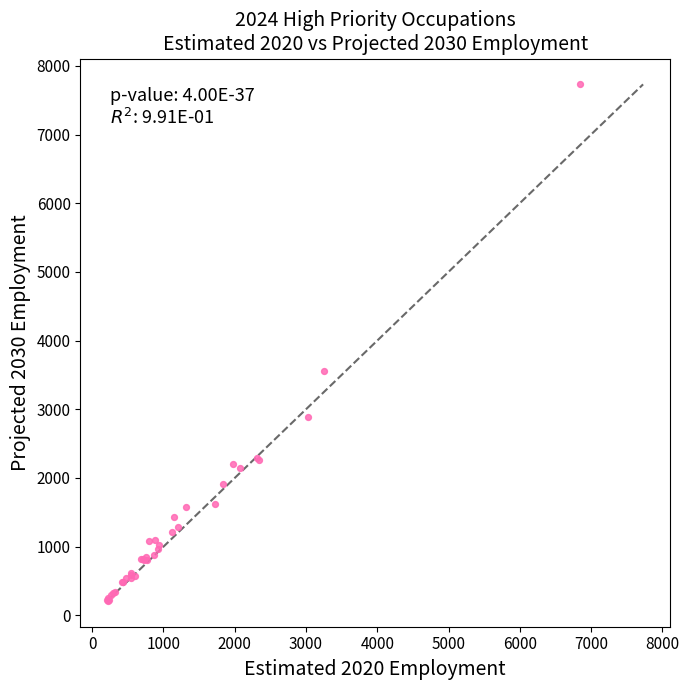

What Y value in the scatter plot is closest to 3970?

3550